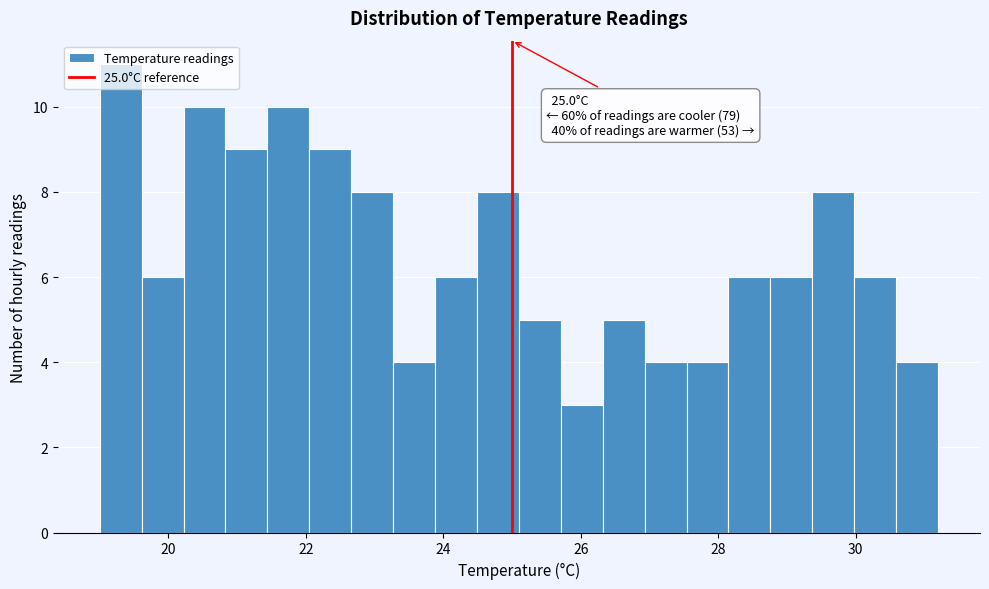

Read against the x-axis, roughly where is the centre of the tallest bar?

19.4